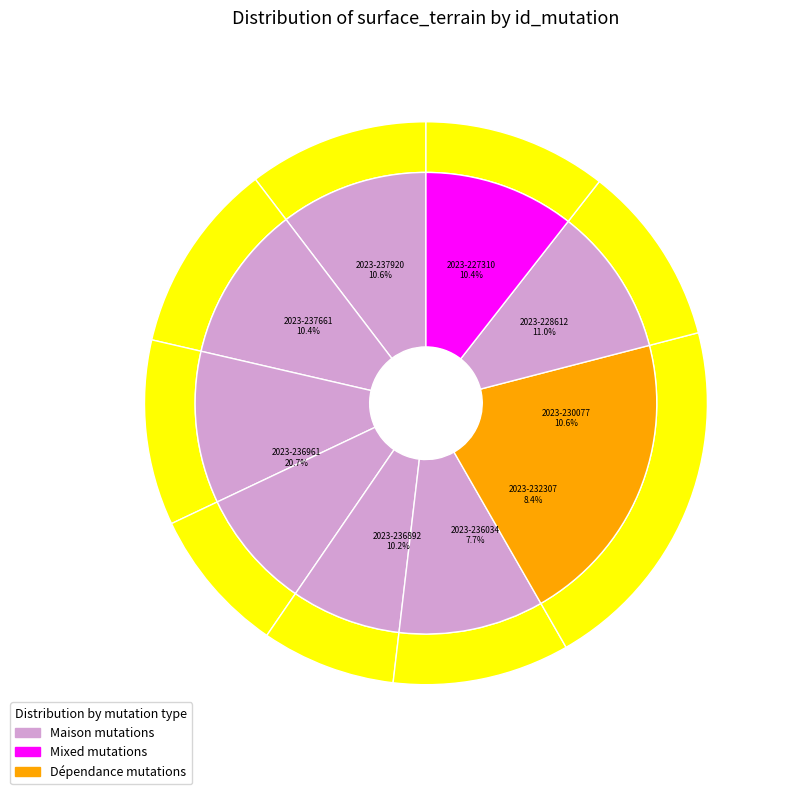

Is there a majority slice in this chart?

No